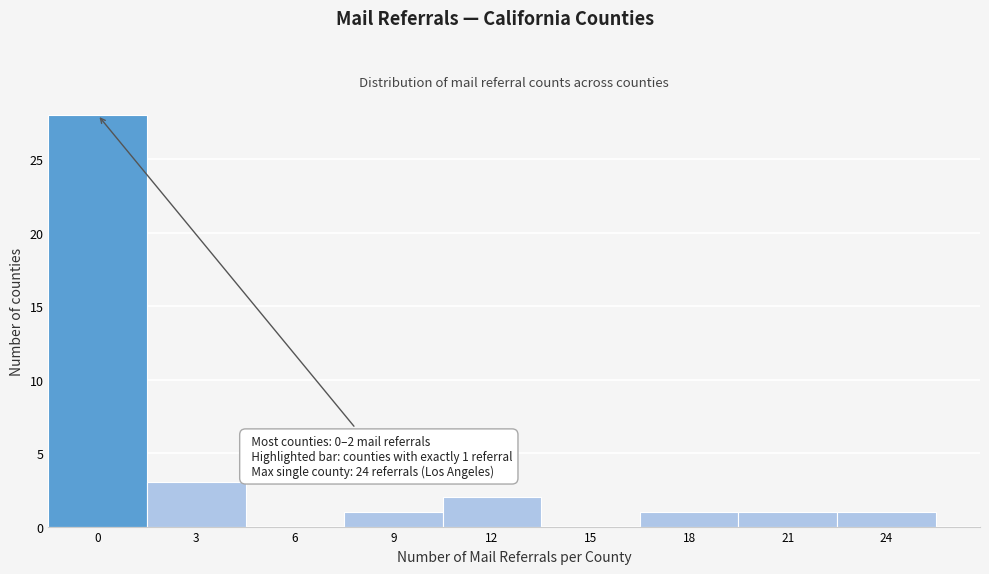

Reading left to right, list all the values displayed in this chart.

0=28	3=3	6=0	9=1	12=2	15=0	18=1	21=1	24=1